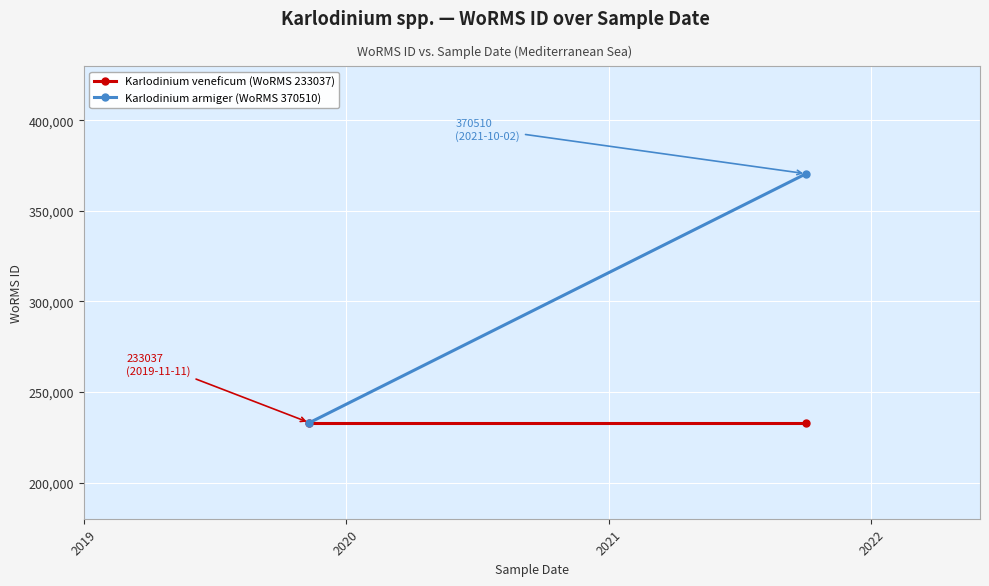

Between 2019 and 2020, which is larger?

2019